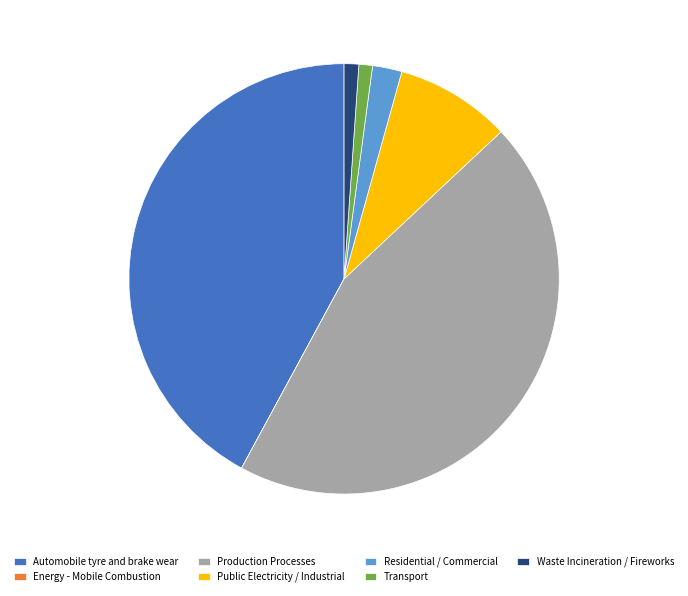

Which category has the biggest portion of the pie?

Production Processes